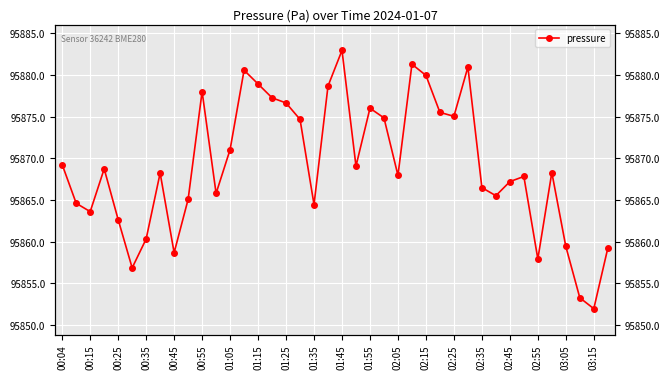

True or false: the data has more than 1 interior local peaks.

True